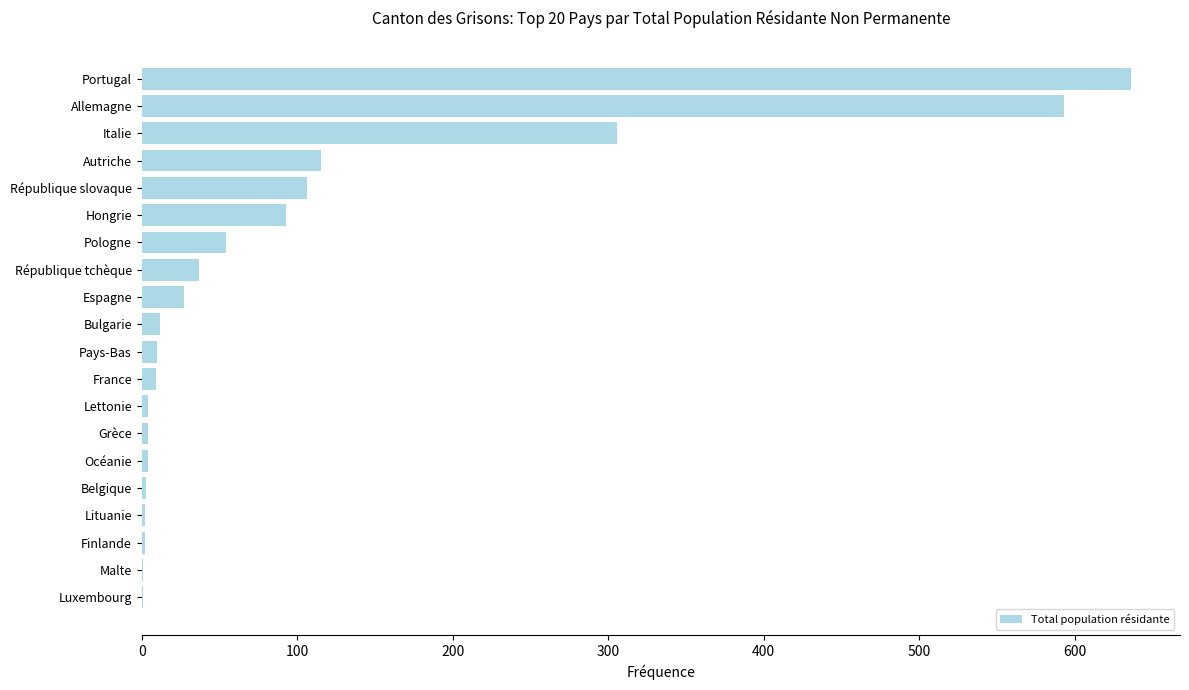

Which has a higher value, Espagne or Portugal?

Portugal